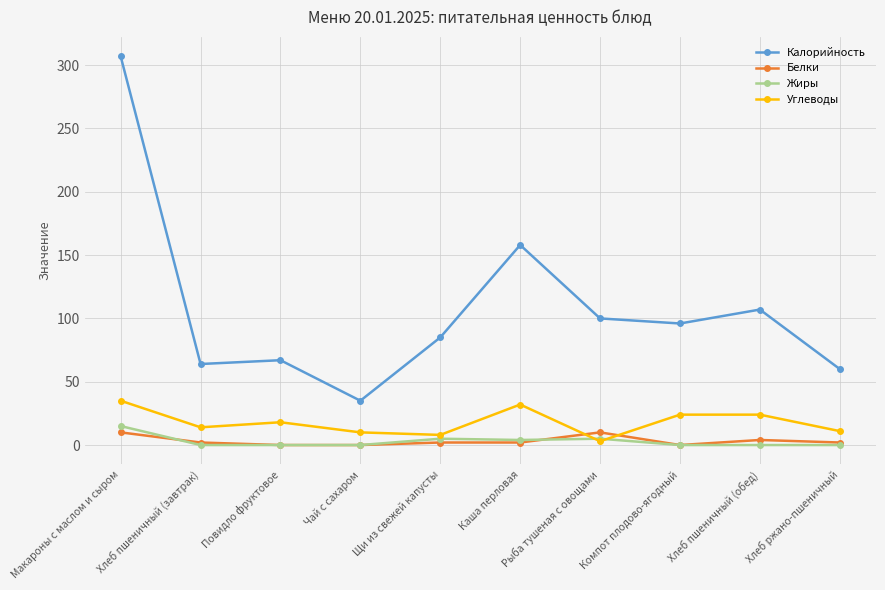

What position from the right is Хлеб пшеничный (обед)?

2